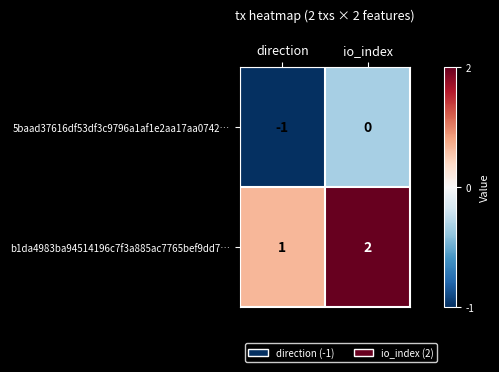

Is it true that b1da4983ba94514196c7f3a885ac7765bef9dd7… equals 2 at io_index?

True